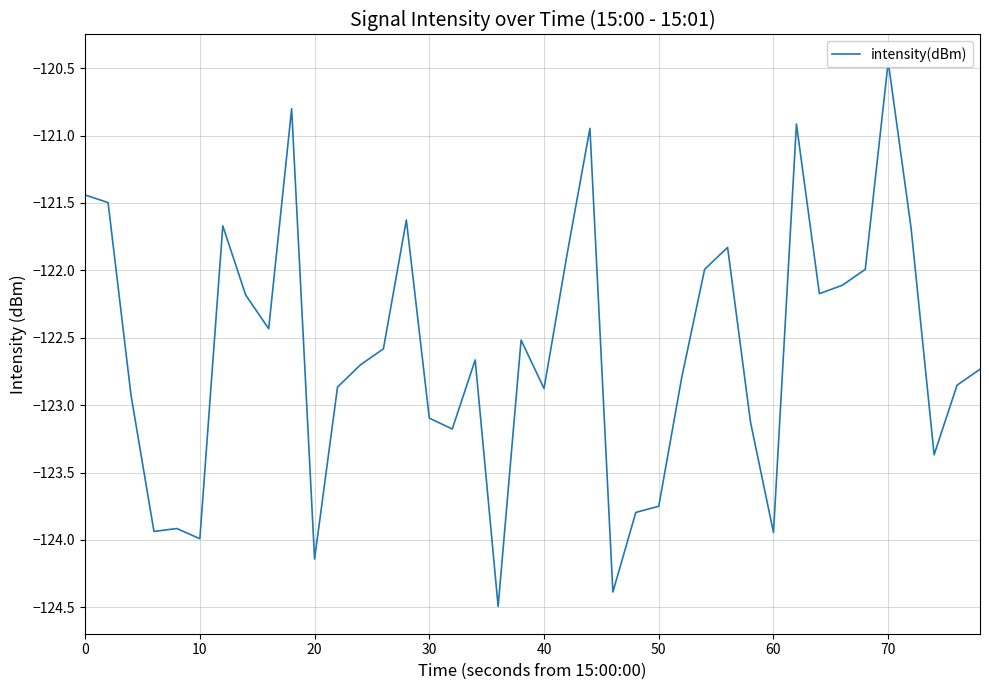

The chart shows a value of -121.4 at 0. True or false?

True